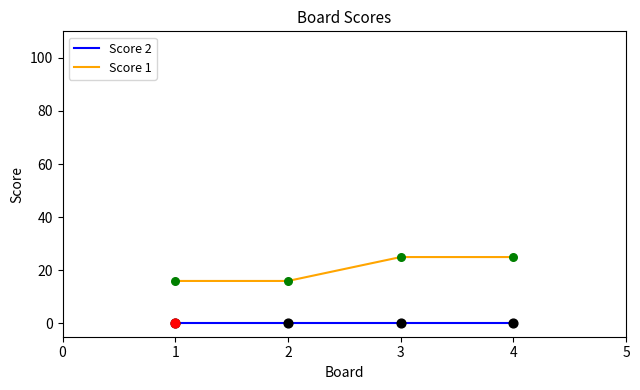

At how many categories does at least one series exceed 21?

2